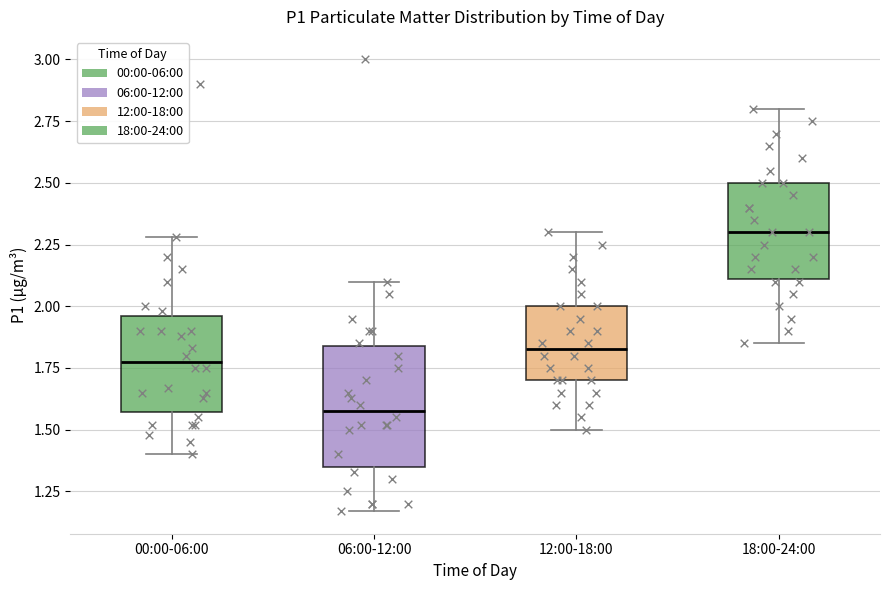

Which box has the lowest median line?

06:00-12:00